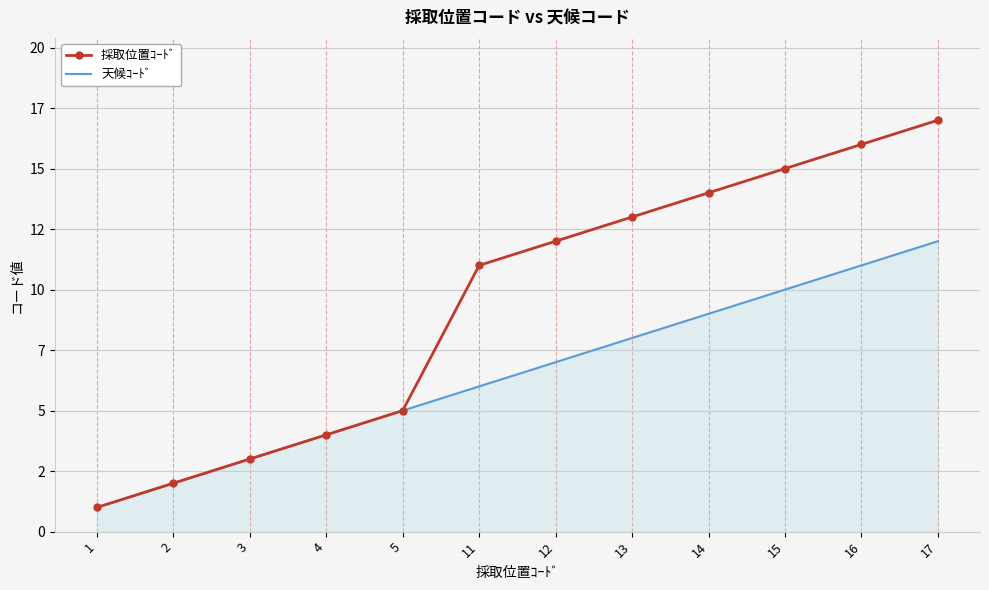

At which label does 採取位置ｺｰﾄﾞ reach its minimum?

1